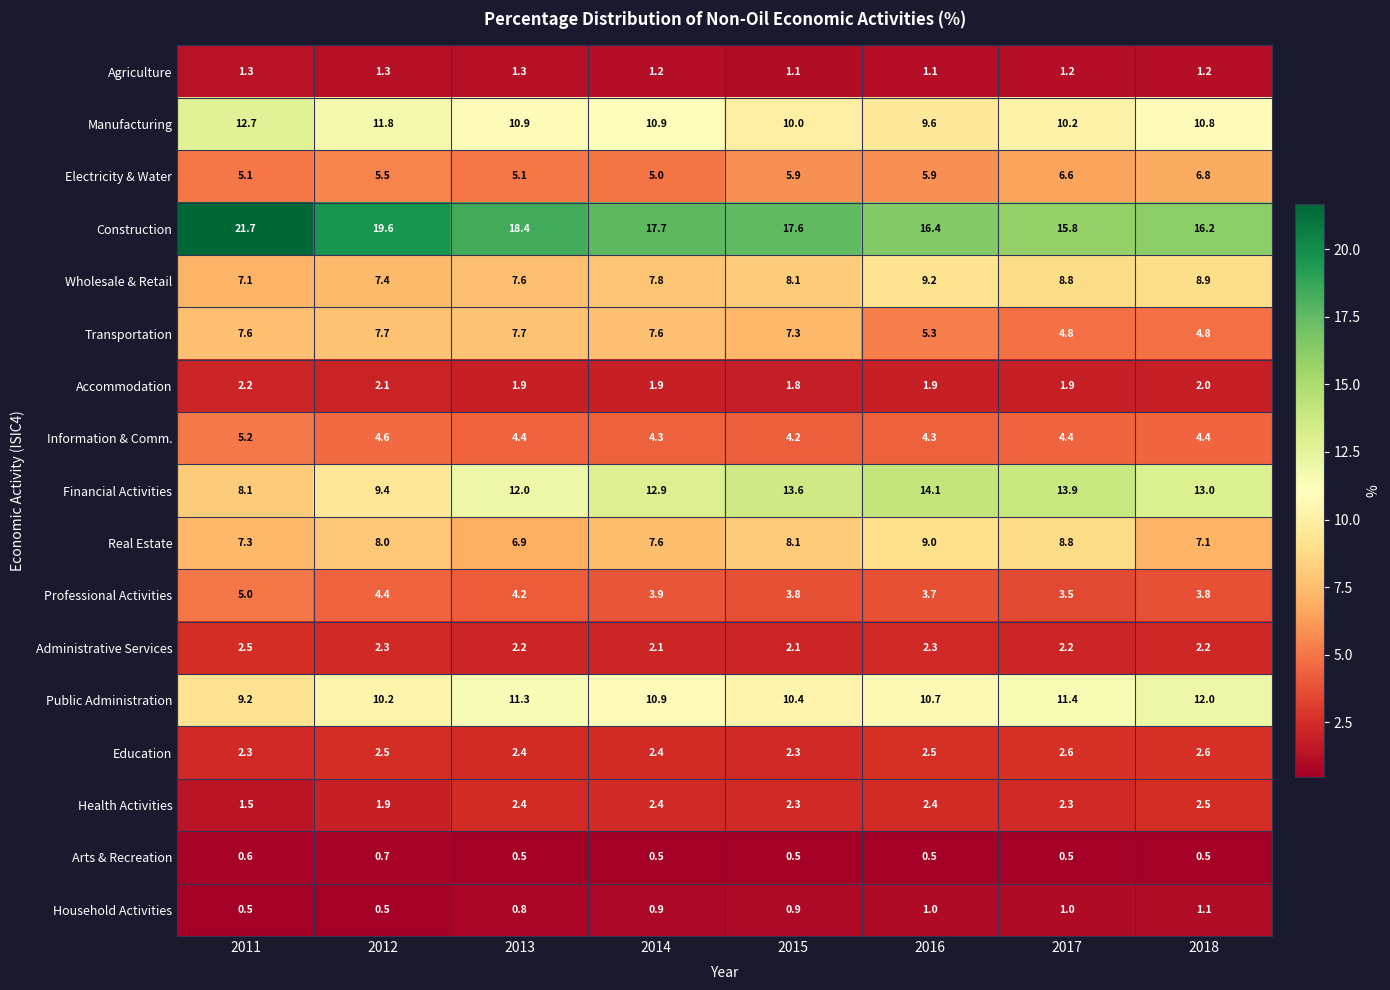

What is the sum of all Accommodation values?

15.7